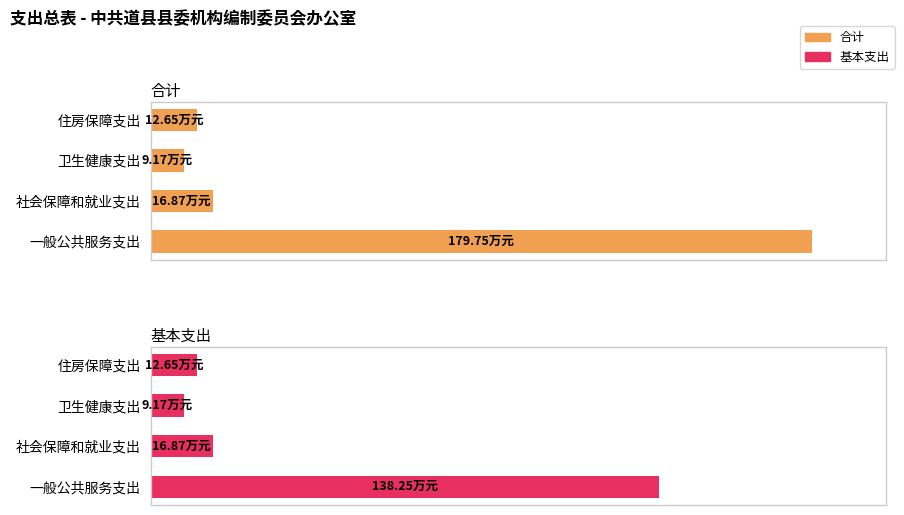

What is the highest value of the 合计 series?

179.8